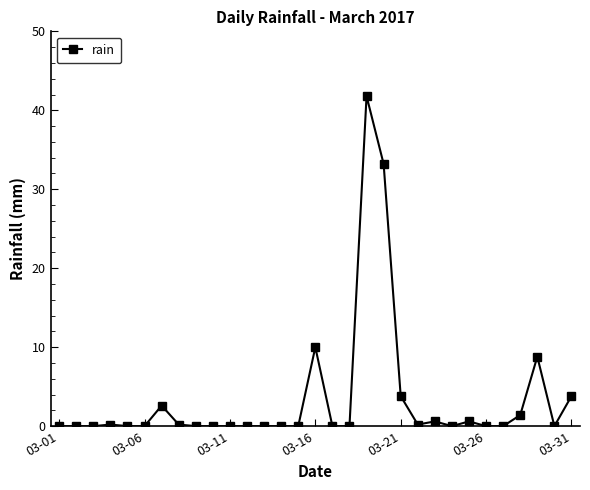

What is the maximum value shown in the chart?

41.8